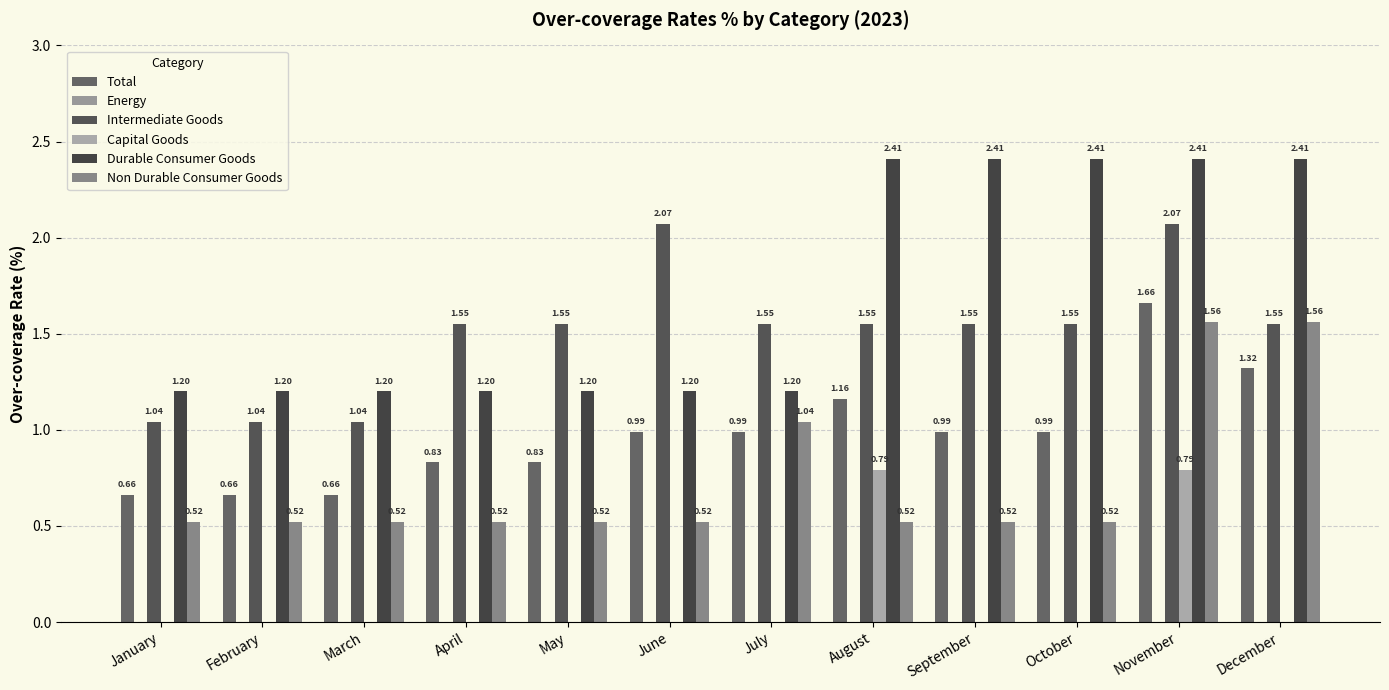

How many distinct data groups are displayed?

5